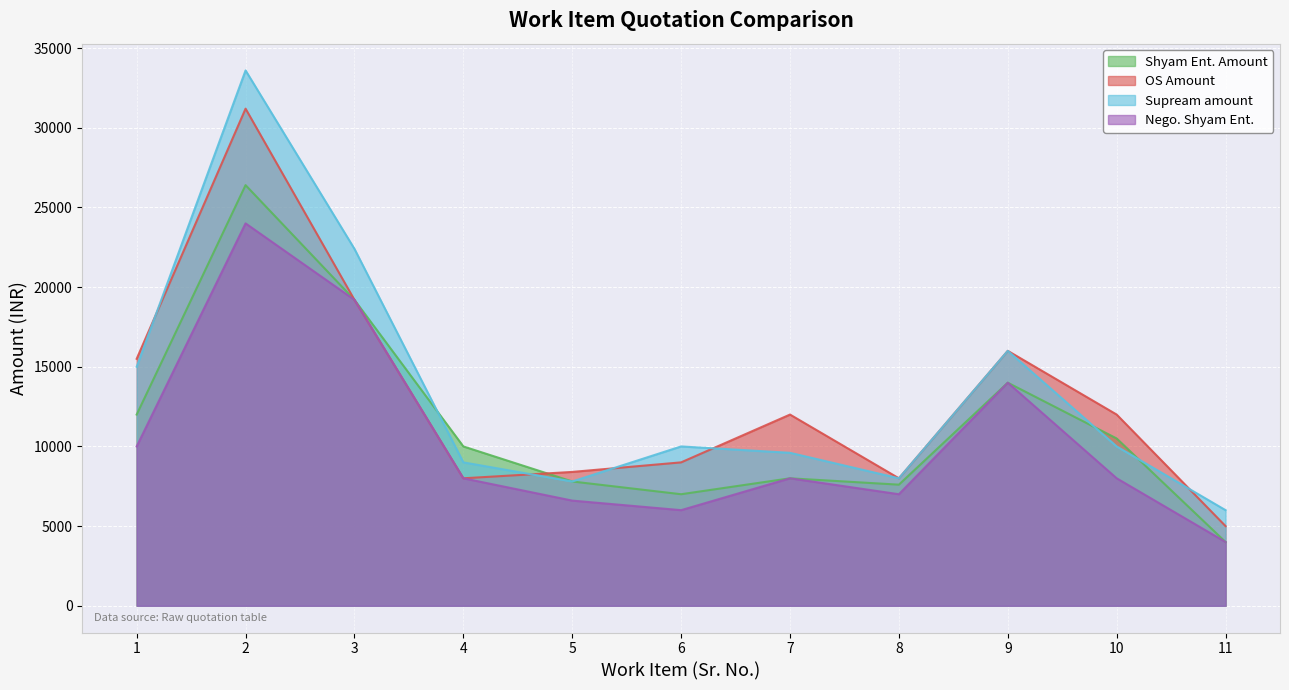

What is the minimum value for Nego. Shyam Ent.?

4000